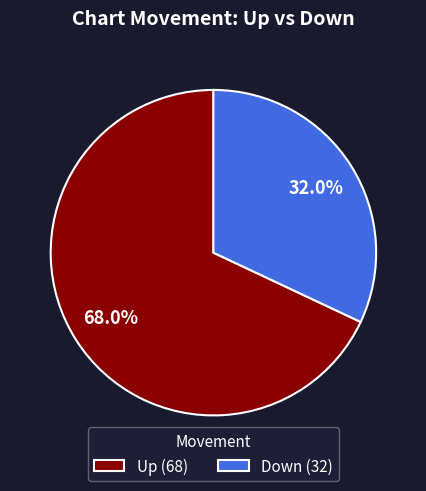

Approximately how many times larger is the value at Down compared to Up?

0.5